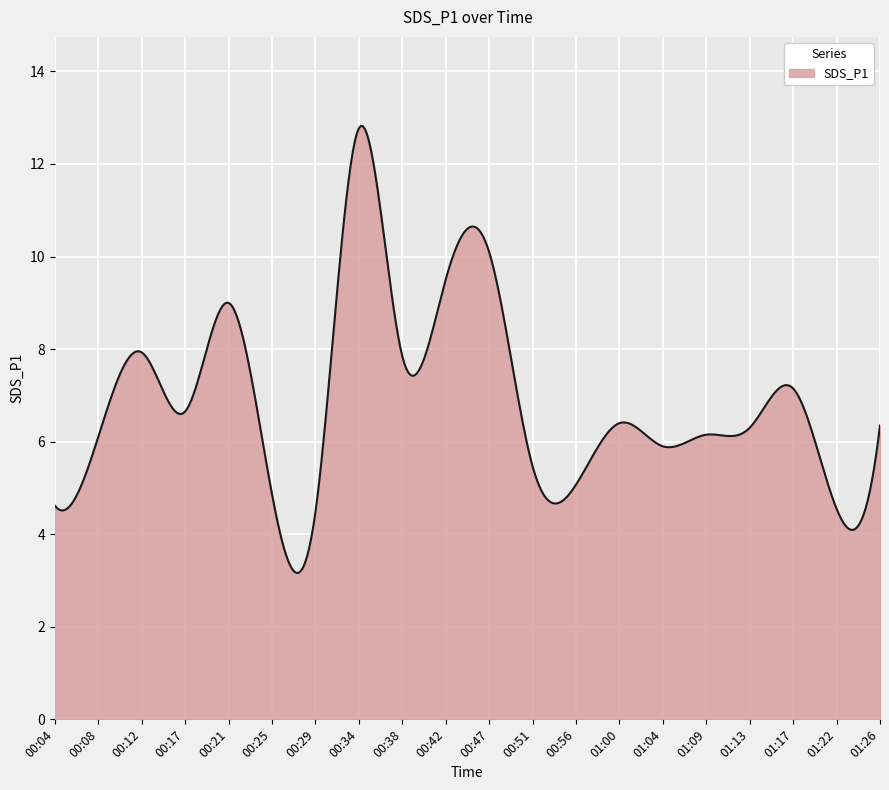

What is the smallest value displayed?

3.2